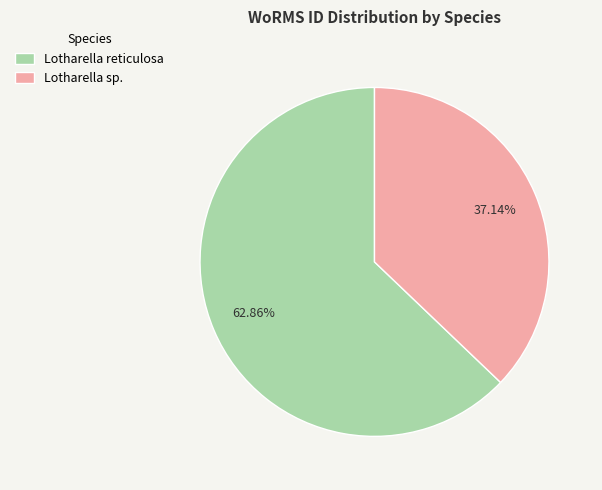

What percentage is the Lotharella reticulosa slice, to the nearest percent?

63%